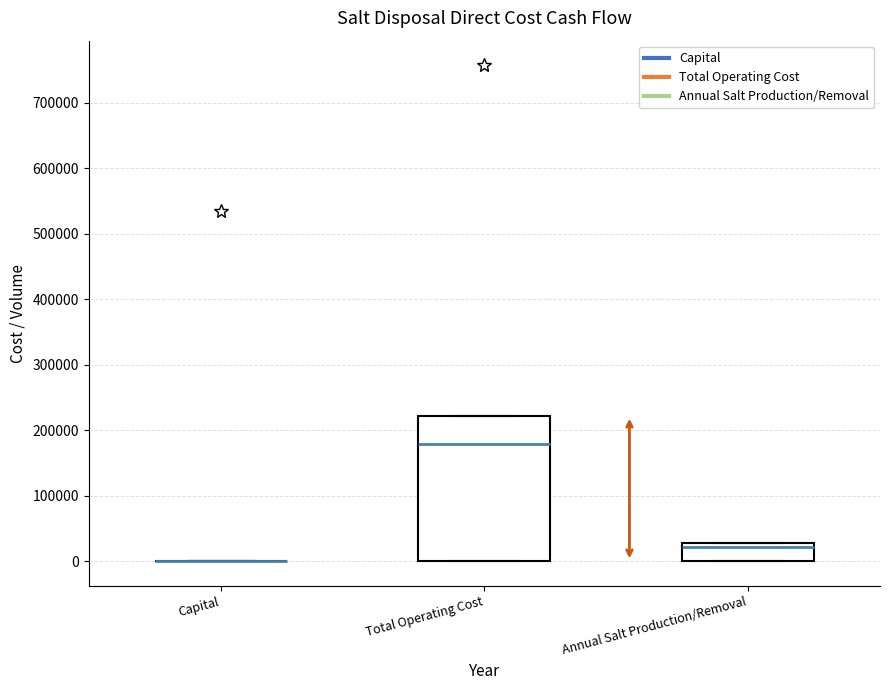

Which box is the tallest, from its lower edge to its upper edge?

Total Operating Cost